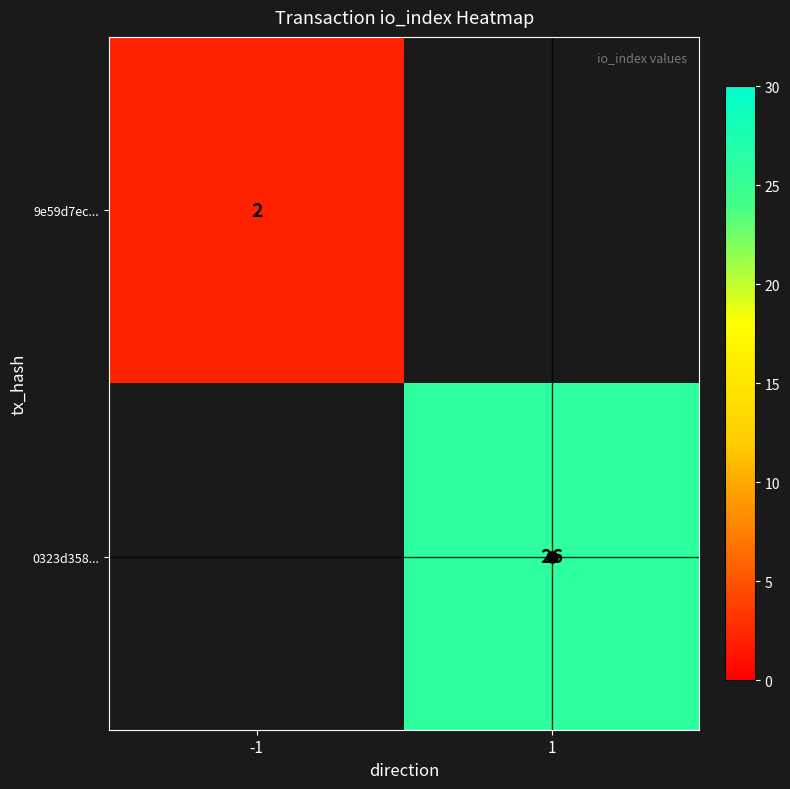

What is the minimum value shown in the chart?

2.0